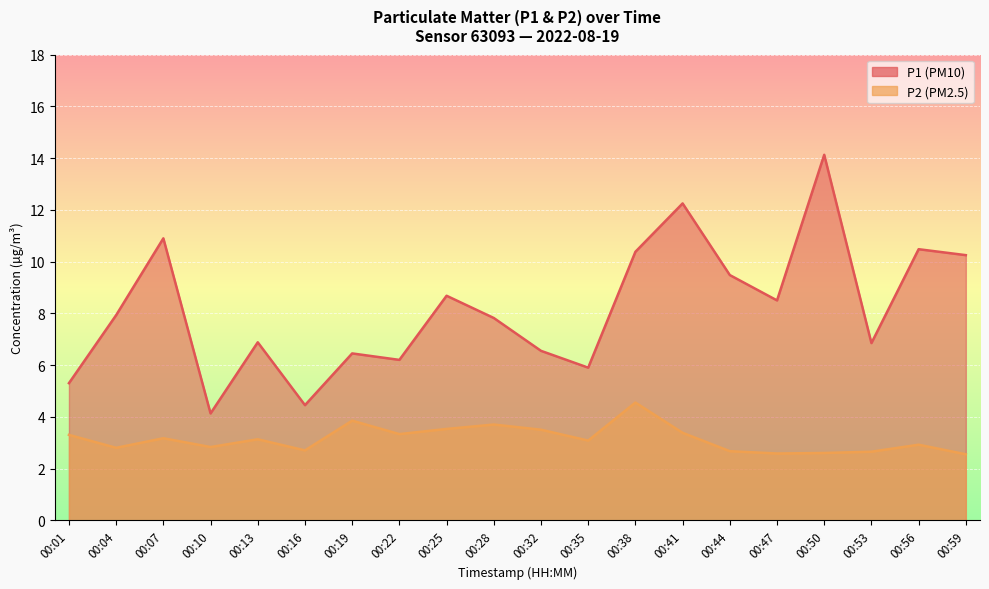

How many values in the P2 series exceed 3?

11